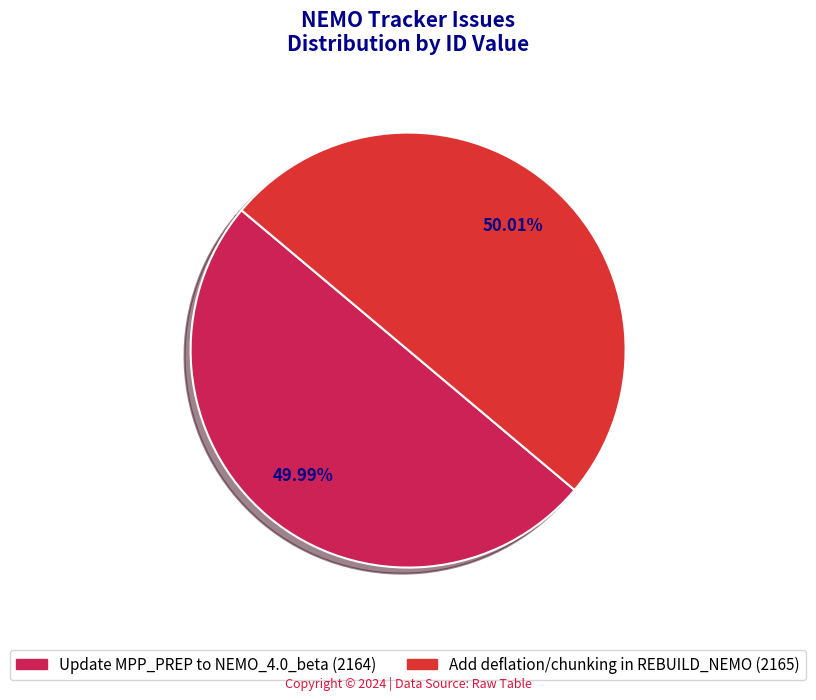

What is the ratio of the value at Add deflation/chunking in REBUILD_NEMO to the value at Update MPP_PREP to NEMO_4.0_beta?

1.0